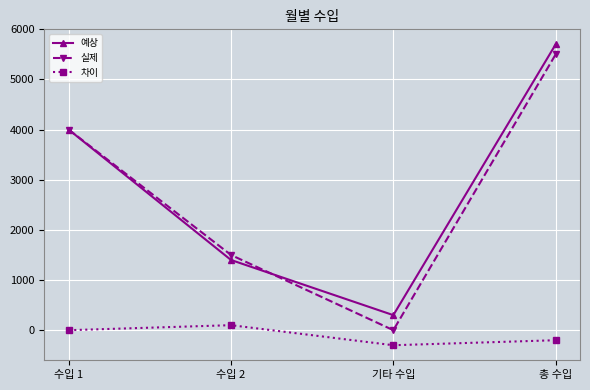

How many distinct data groups are displayed?

3